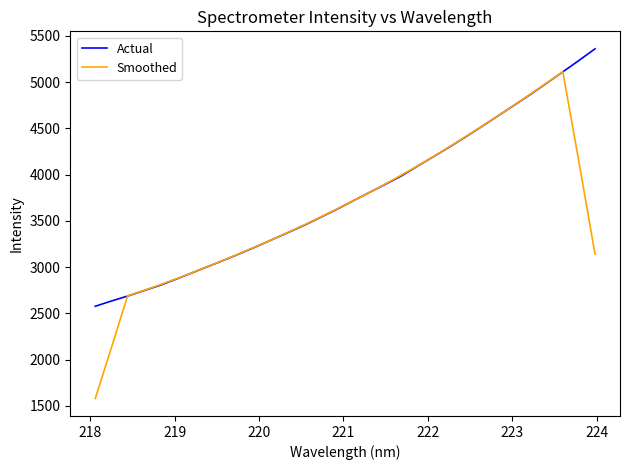

Rank the series by their maximum value, from lowest to highest.

Smoothed, Actual